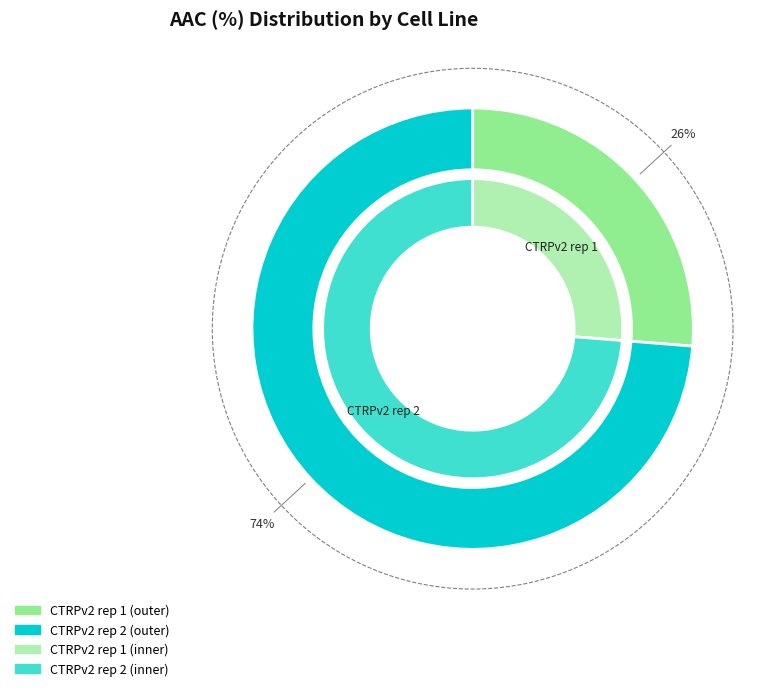

To the nearest percent, what portion does CTRPv2 rep 2 represent?

74%